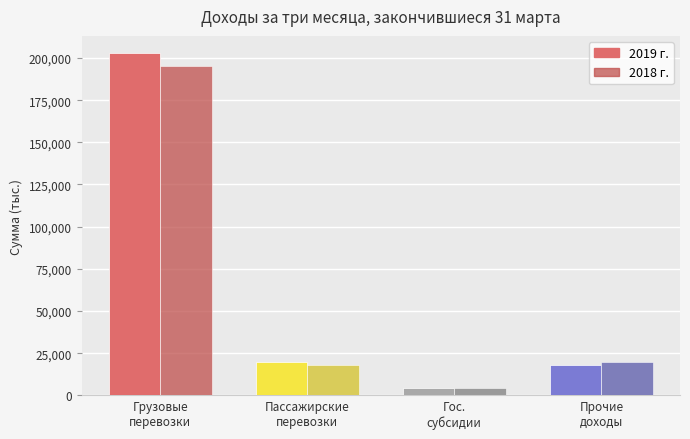

The 2018 series shows 2014 at Государственные субсидии. True or false?

False